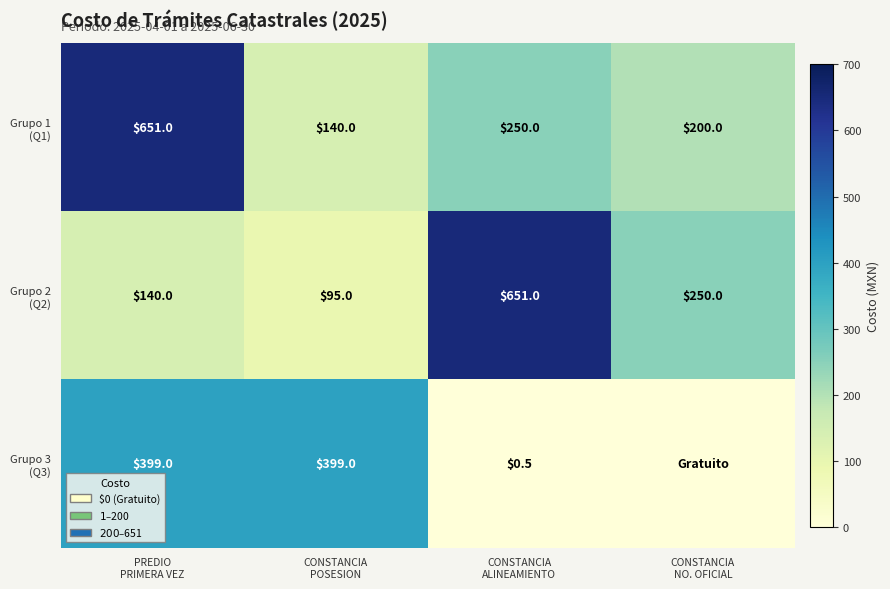

Is it true that Grupo 1 (Q1) equals 269.8 at CONSTANCIA NO. OFICIAL?

False